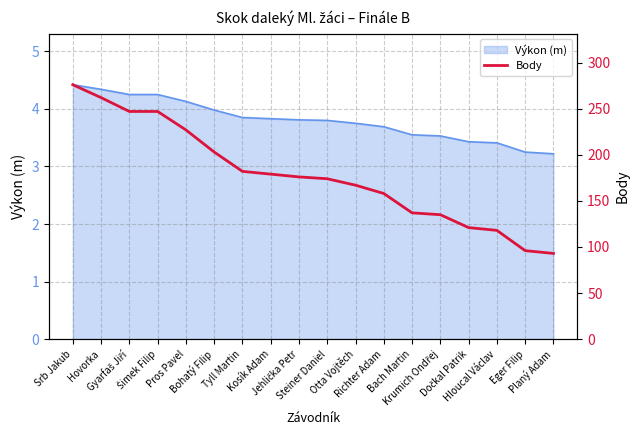

List the labels in order of value, smallest first.

Planý Adam, Eger Filip, Hloucal Václav, Dočkal Patrik, Krumich Ondřej, Bach Martin, Richter Adam, Otta Vojtěch, Steiner Daniel, Jehlička Petr, Kosík Adam, Tyll Martin, Bohatý Filip, Pros Pavel, Gyarfaš Jiří, Šimek Filip, Hovorka, Srb Jakub